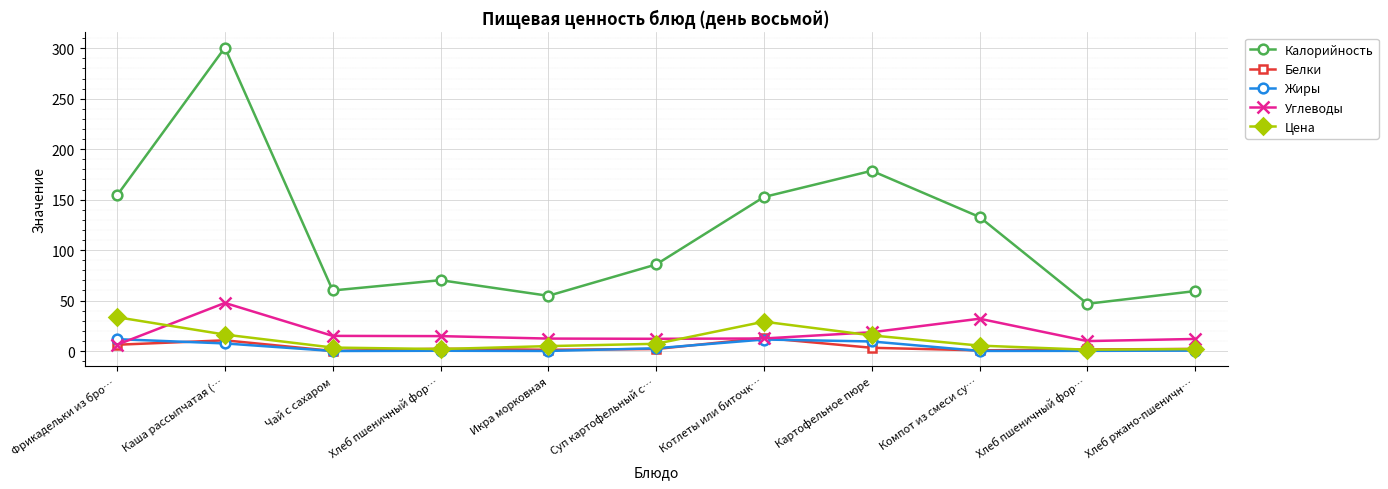

What are all the series names shown in the legend?

Калорийность, Белки, Жиры, Углеводы, Цена